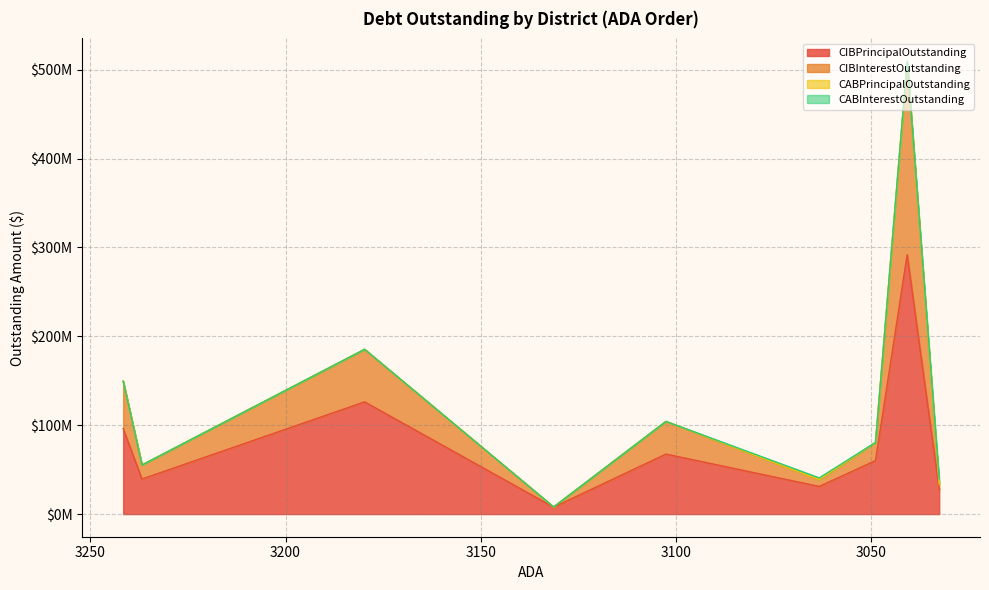

What position from the left is Little Cypress-Mauriceville CISD?

7